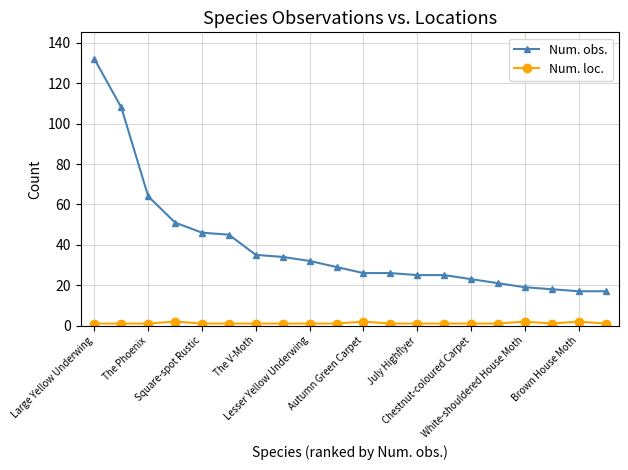

What is the lowest value of the Num. loc. series?

1